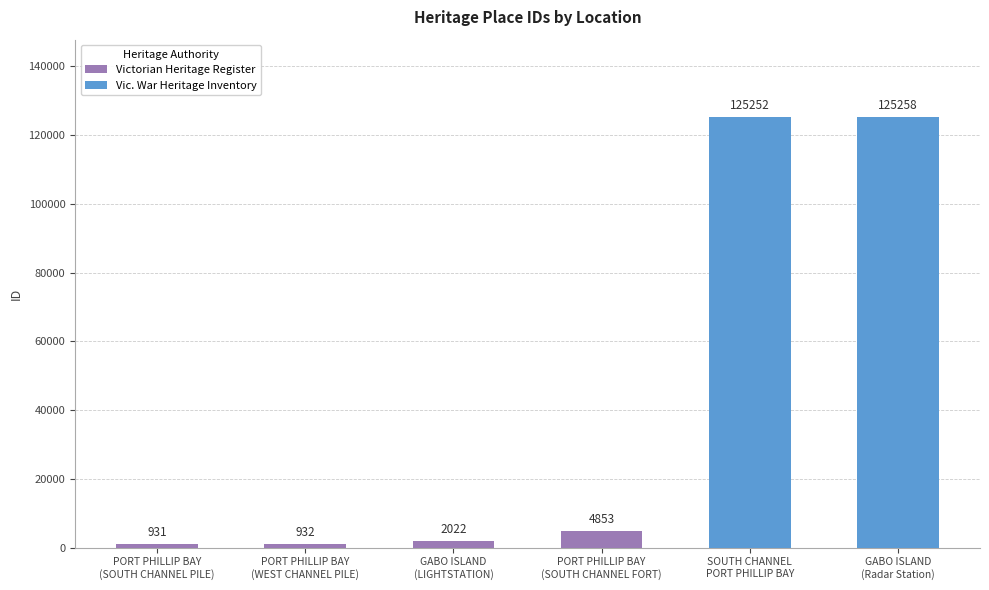

Which category has the highest value across all series?

GABO ISLAND
(Radar Station)